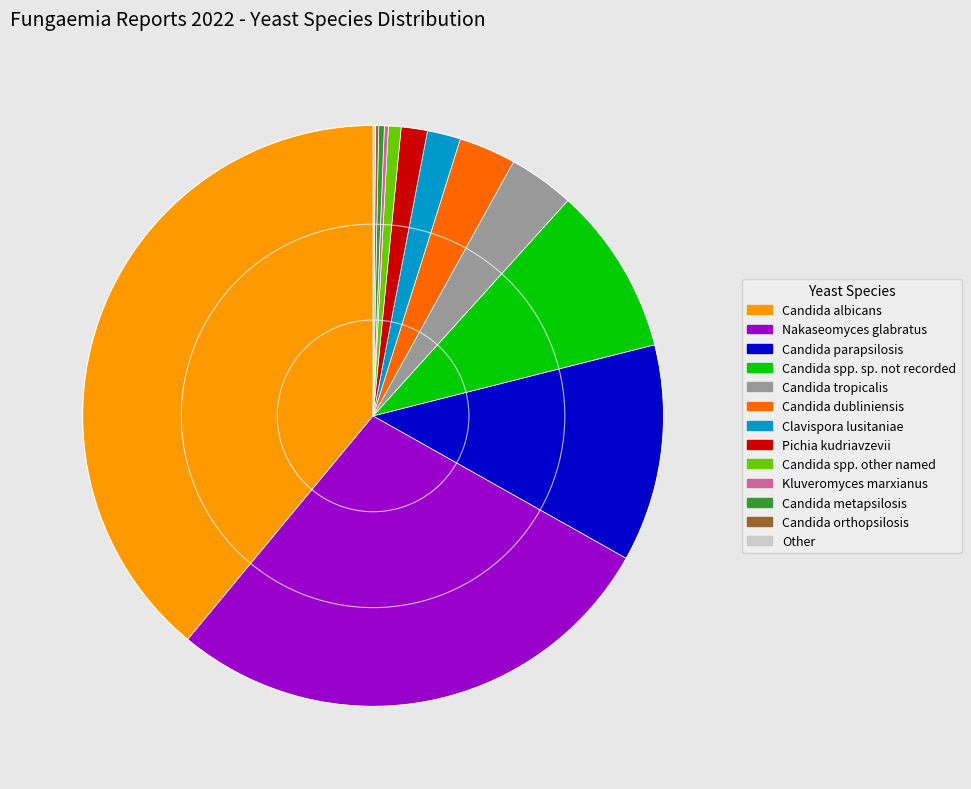

Is there any slice that represents more than half of the pie?

No